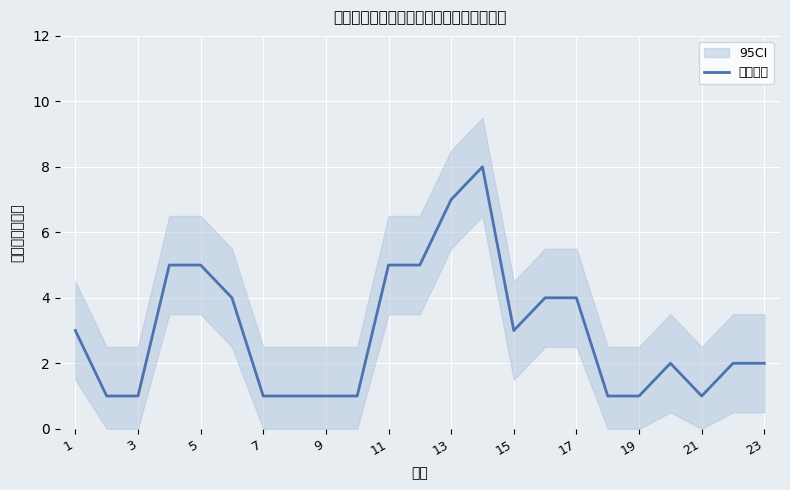

Is it true that 需求计划 equals 2 at 23?

True